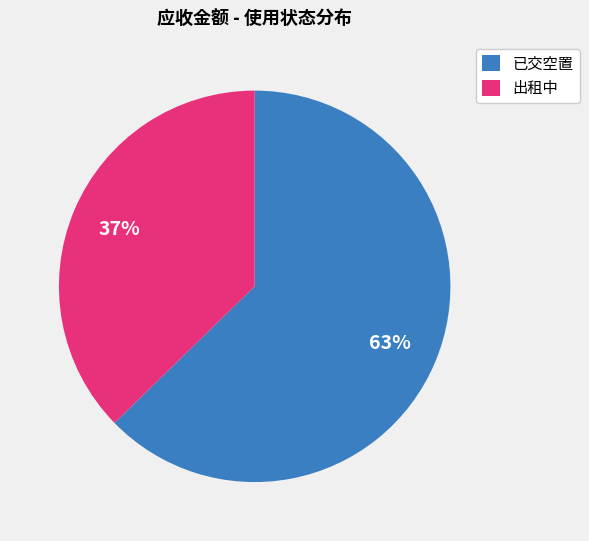

How many segments does this pie chart have?

2